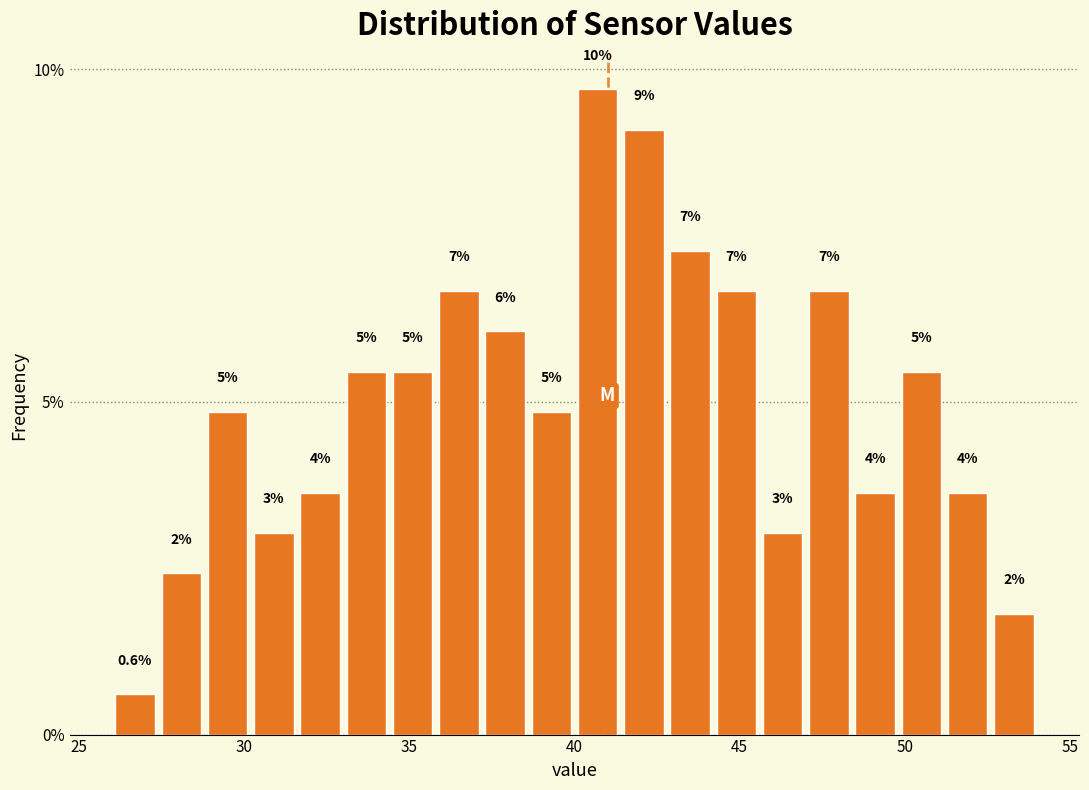

Read against the x-axis, roughly where is the centre of the tallest bar?

40.5